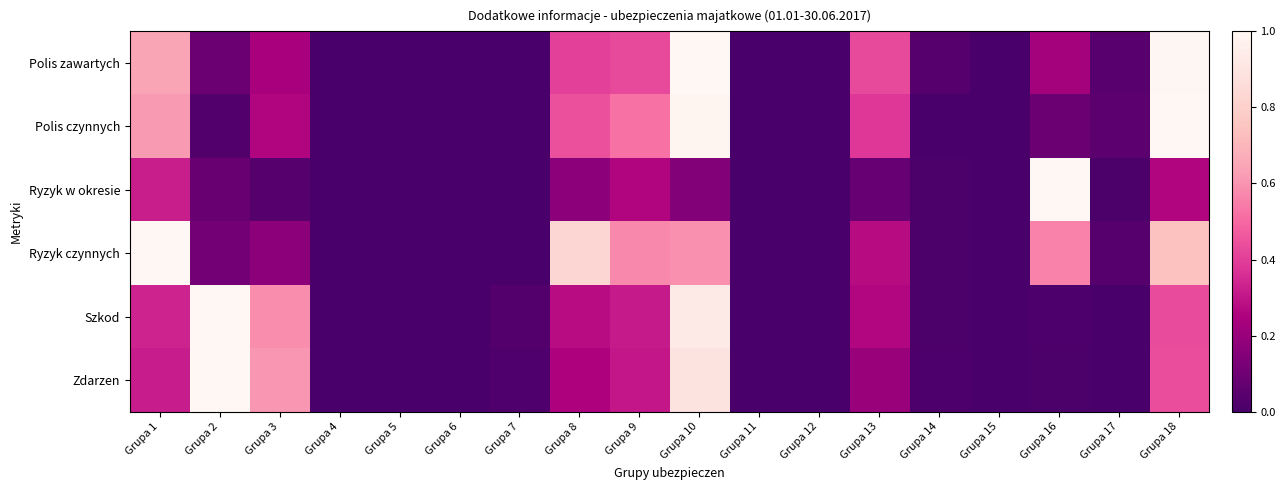

Which category has the highest value across all series?

Grupa 10